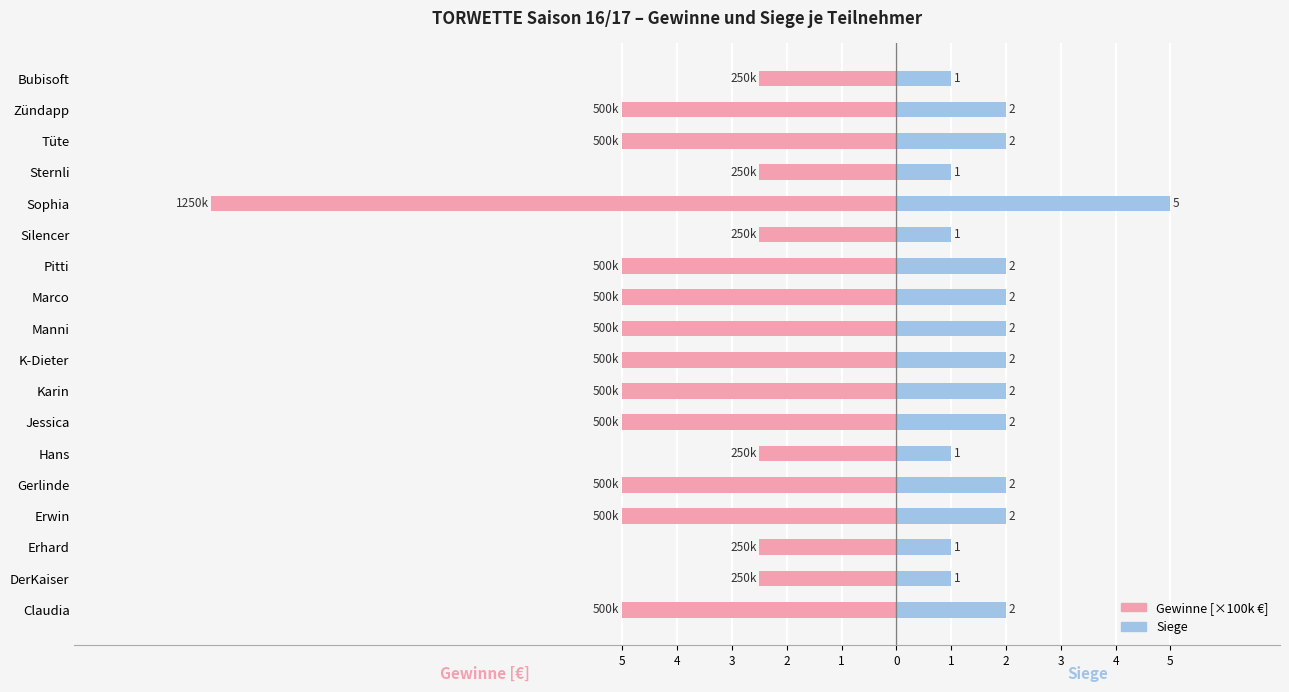

How many groups of bars are there?

18